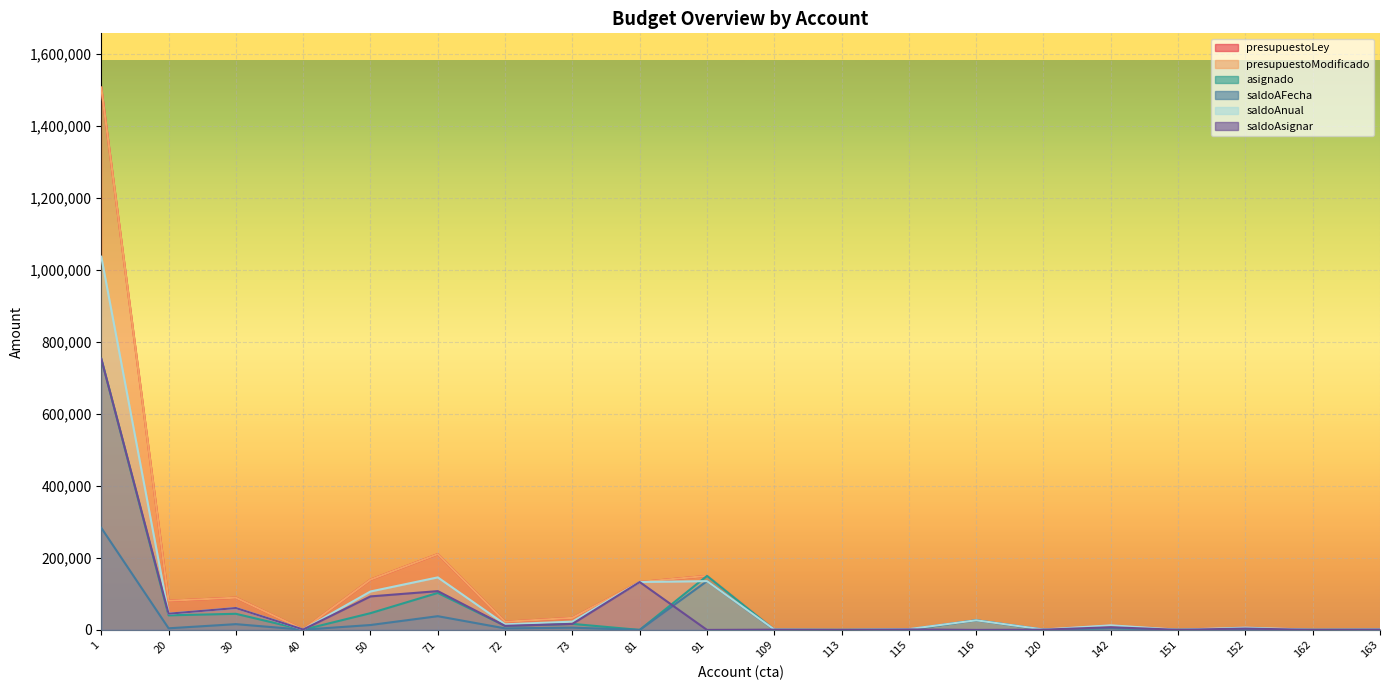

Is it true that saldoAsignar equals 15217.2 at 72?

False